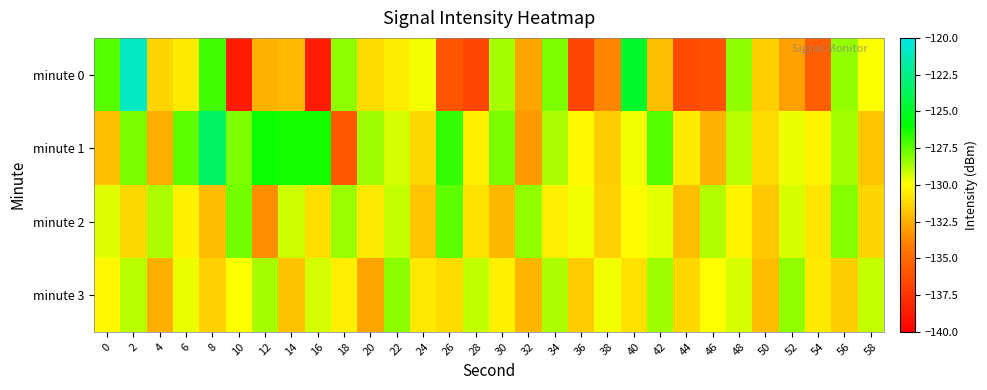

What is the minimum value shown in the chart?

-138.7